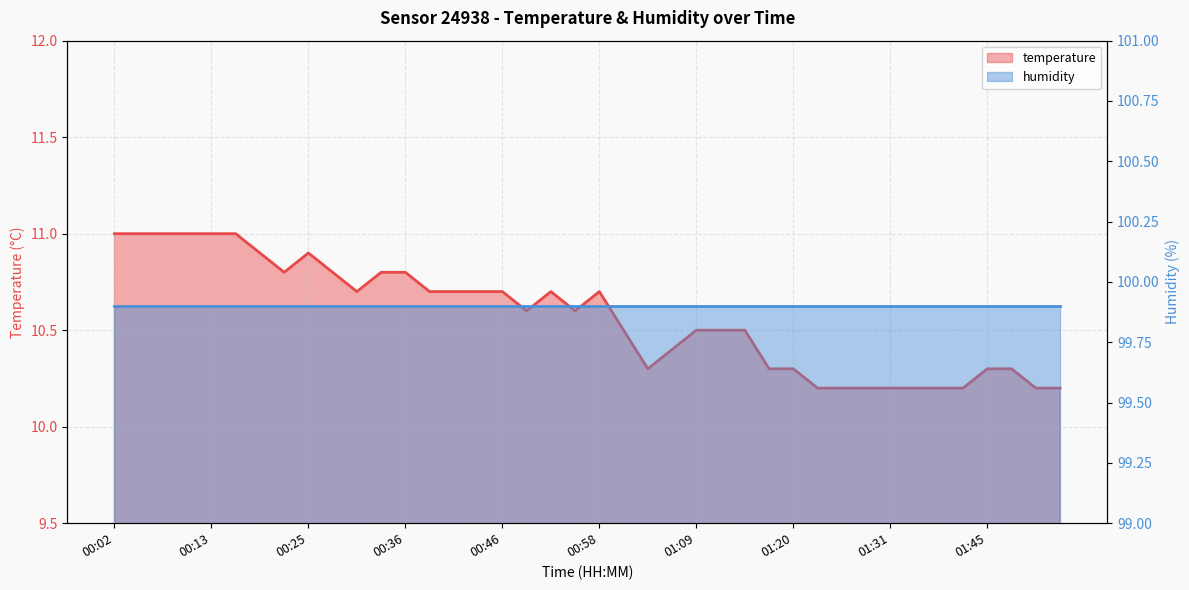

What is the smallest value displayed?

10.2